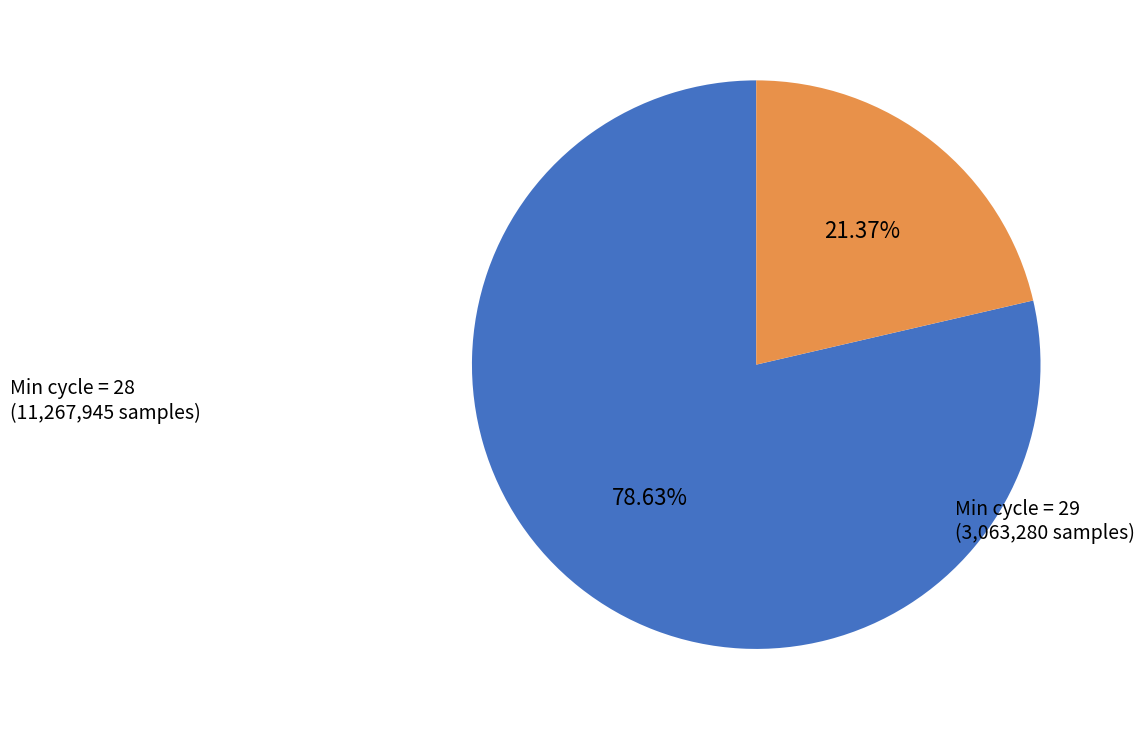

Does any single category account for the majority?

Yes